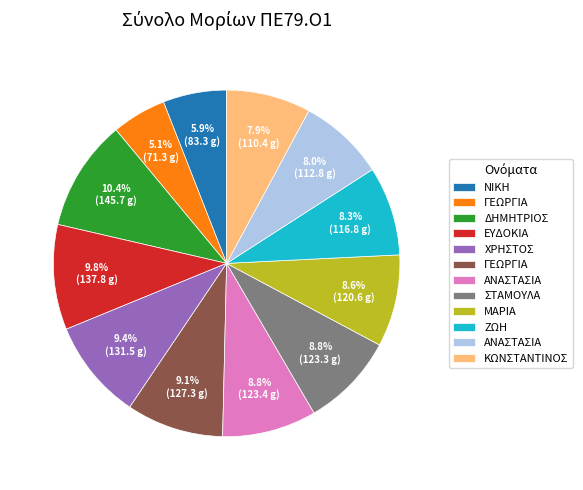

Does any single category account for the majority?

No